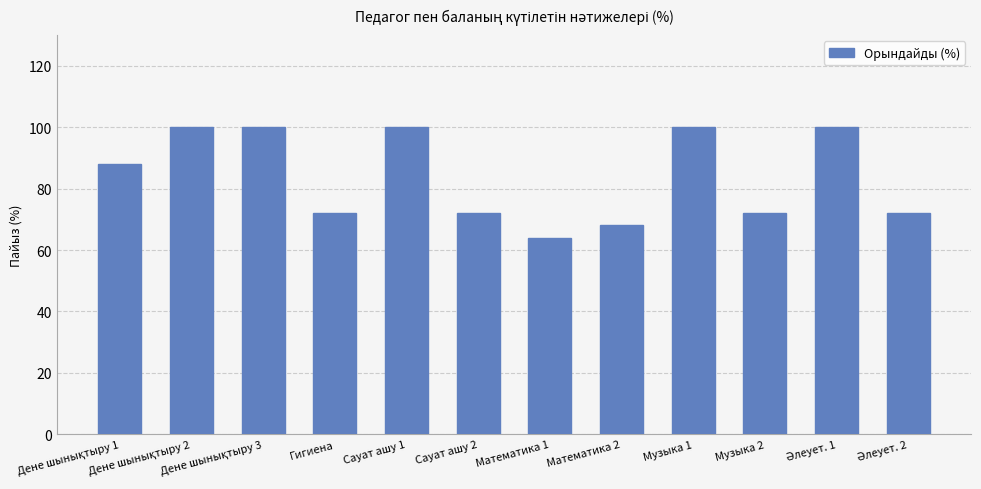

What is the value of the 7th bar from the left?

64